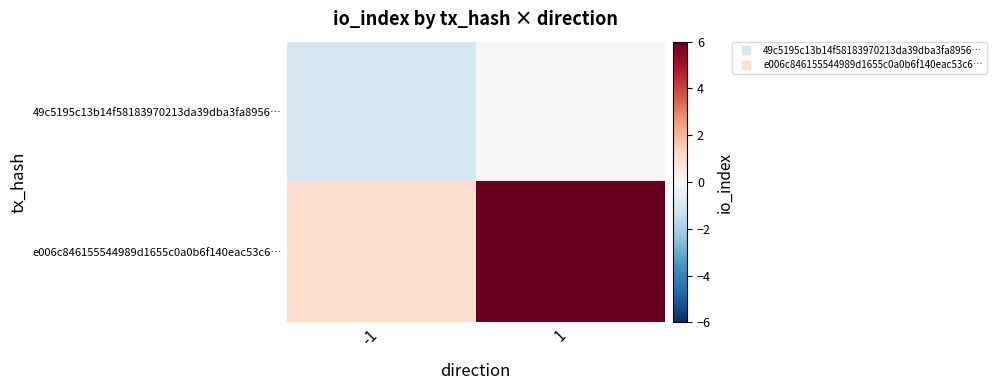

Count the number of data series in this chart.

2